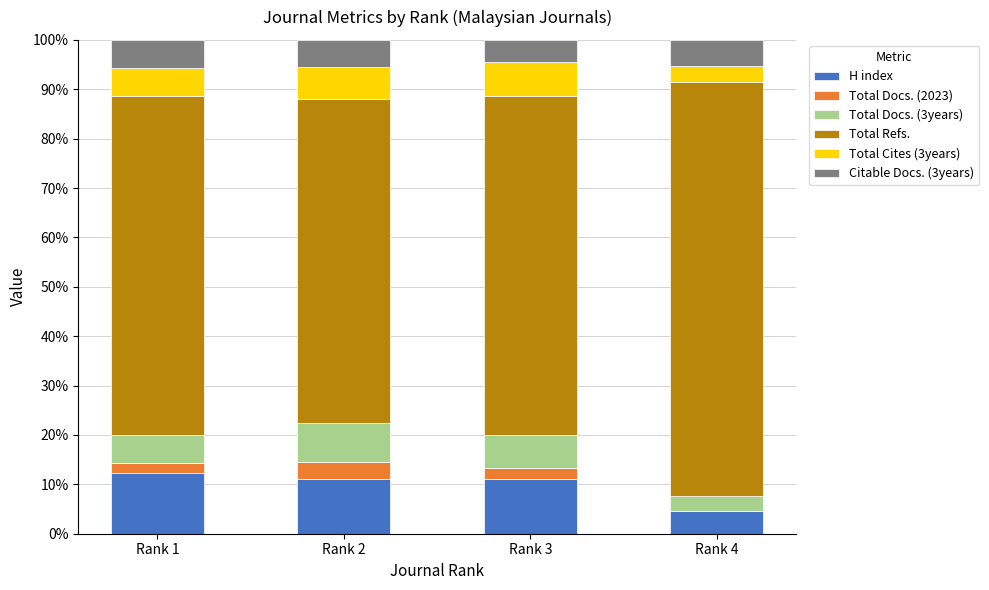

What is the highest value of the H index series?

12.2